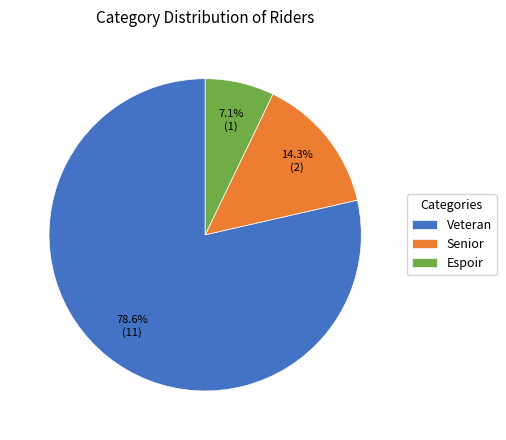

Is there a majority slice in this chart?

Yes